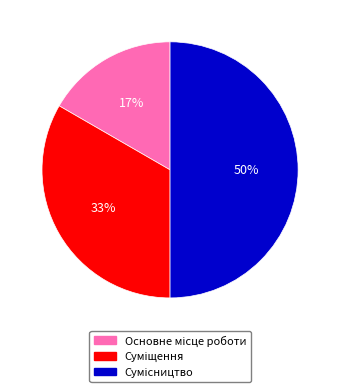

To the nearest percent, what is the average slice percentage?

33%